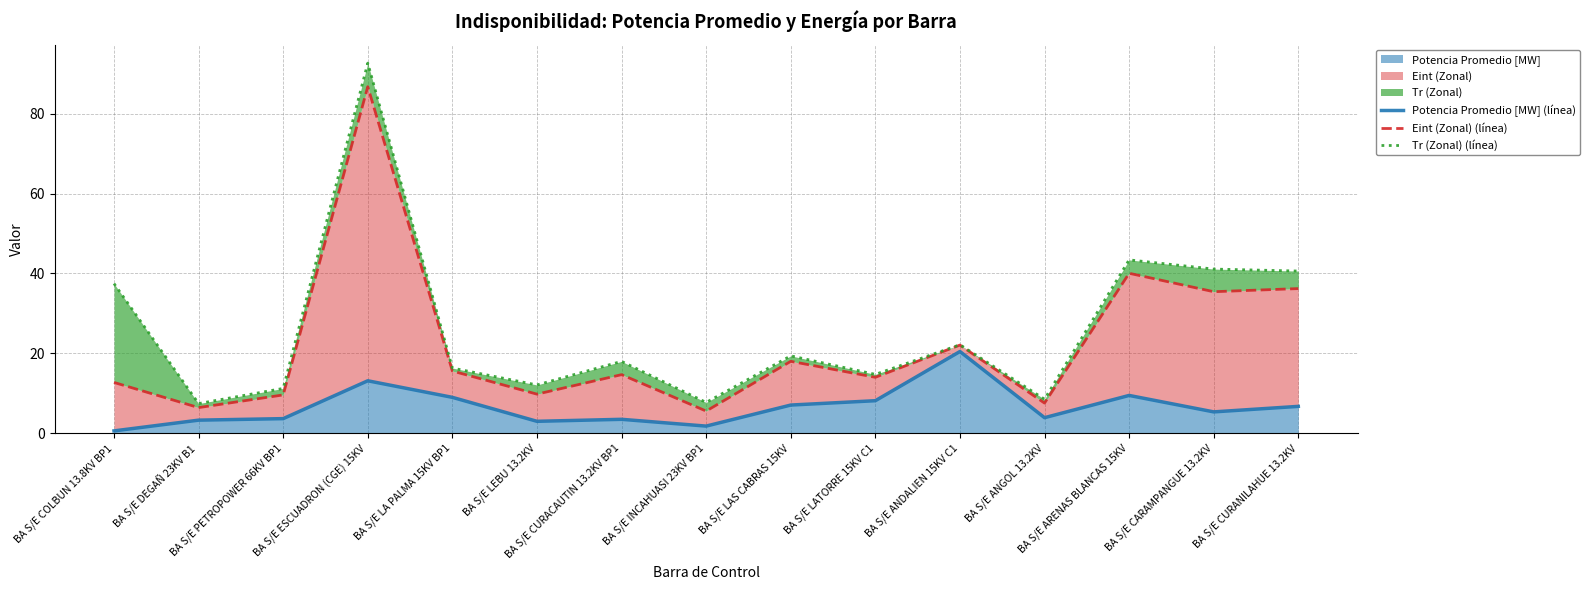

At how many categories does at least one series exceed 73?

1